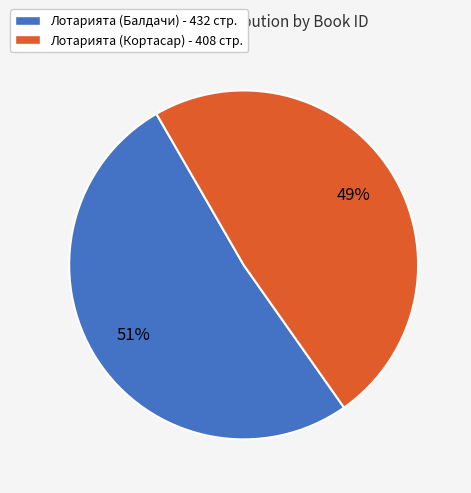

How many segments does this pie chart have?

2